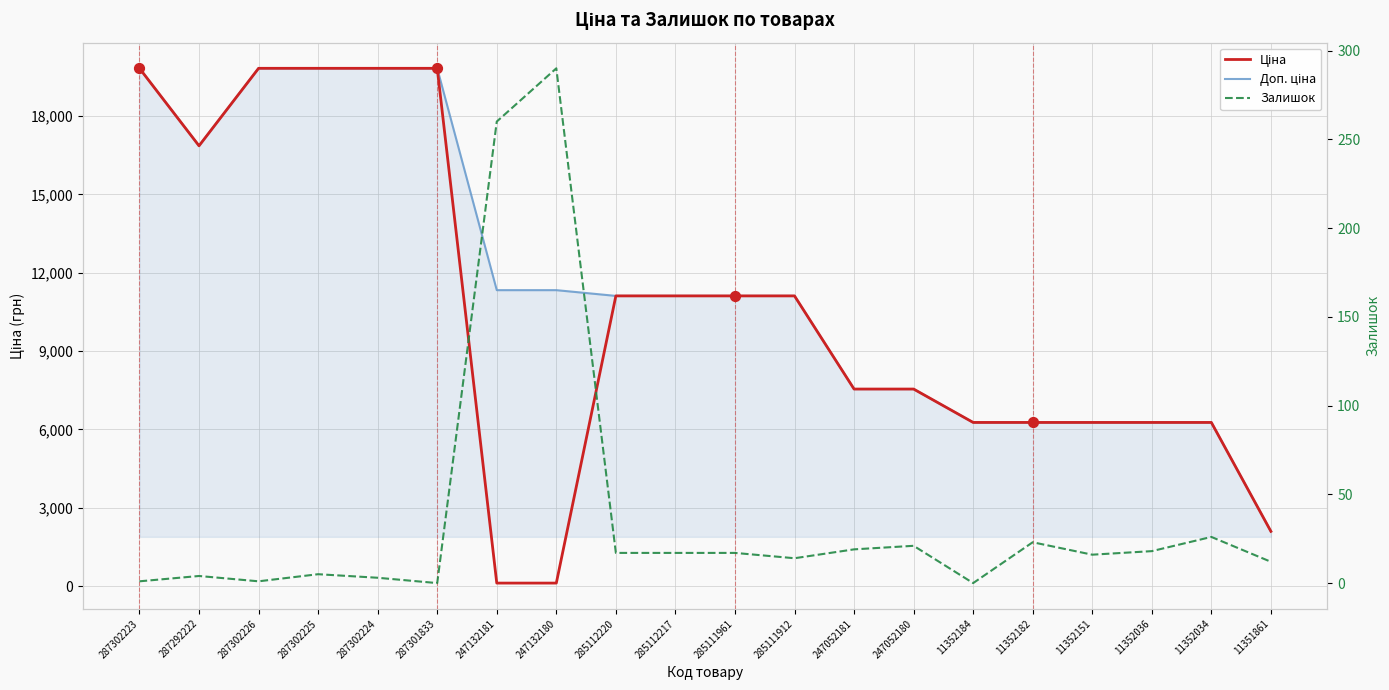

Which series has the largest Y range (max minus min)?

Ціна